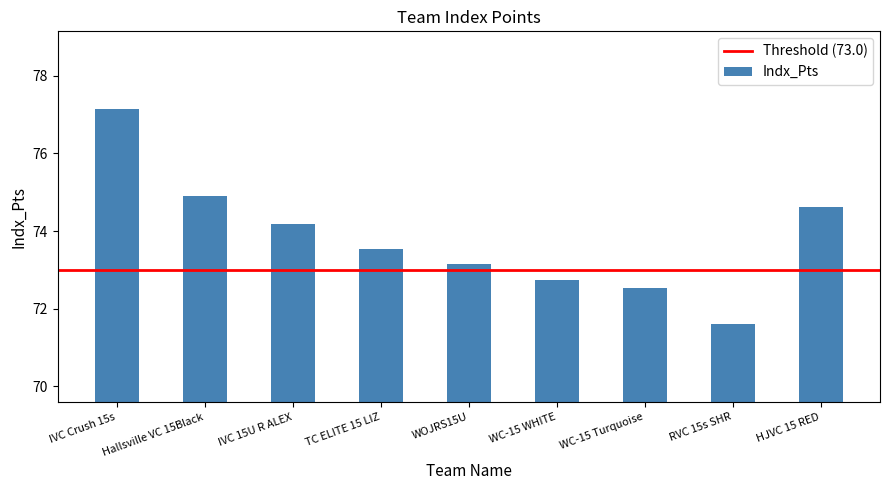

What is the value of the 3rd bar from the left?

74.2